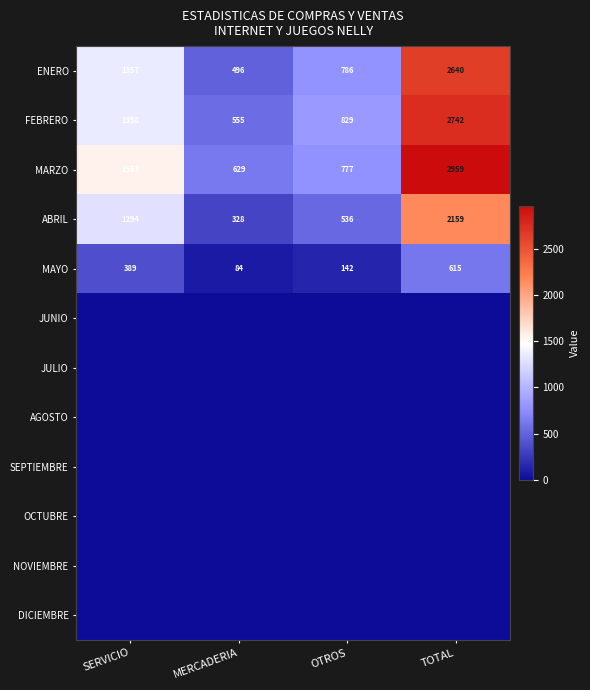

Is the value of FEBRERO at OTROS greater than the value of MAYO at TOTAL?

Yes